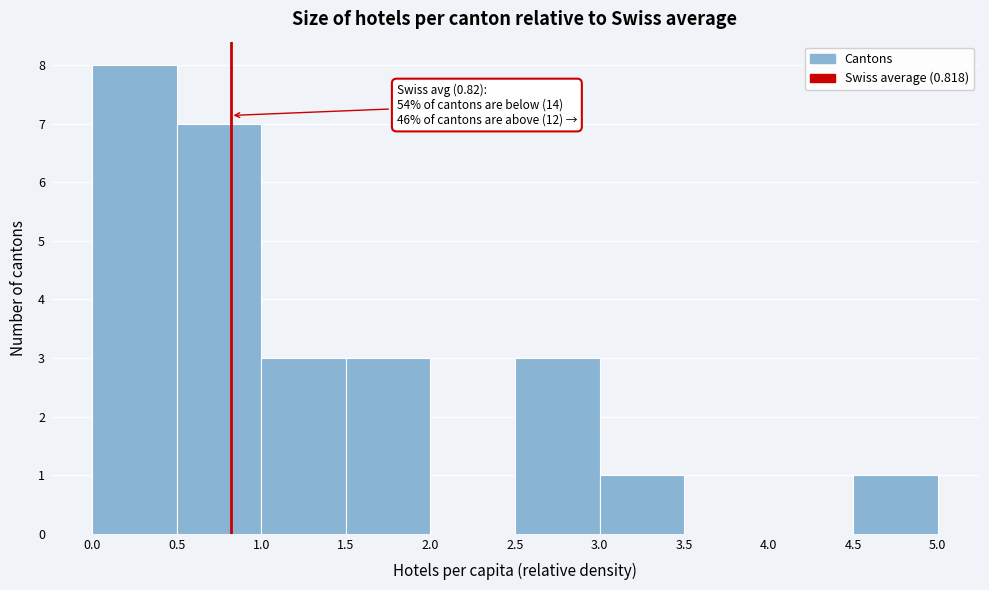

Which range on the x-axis has the tallest bar?

0.0 to 0.5